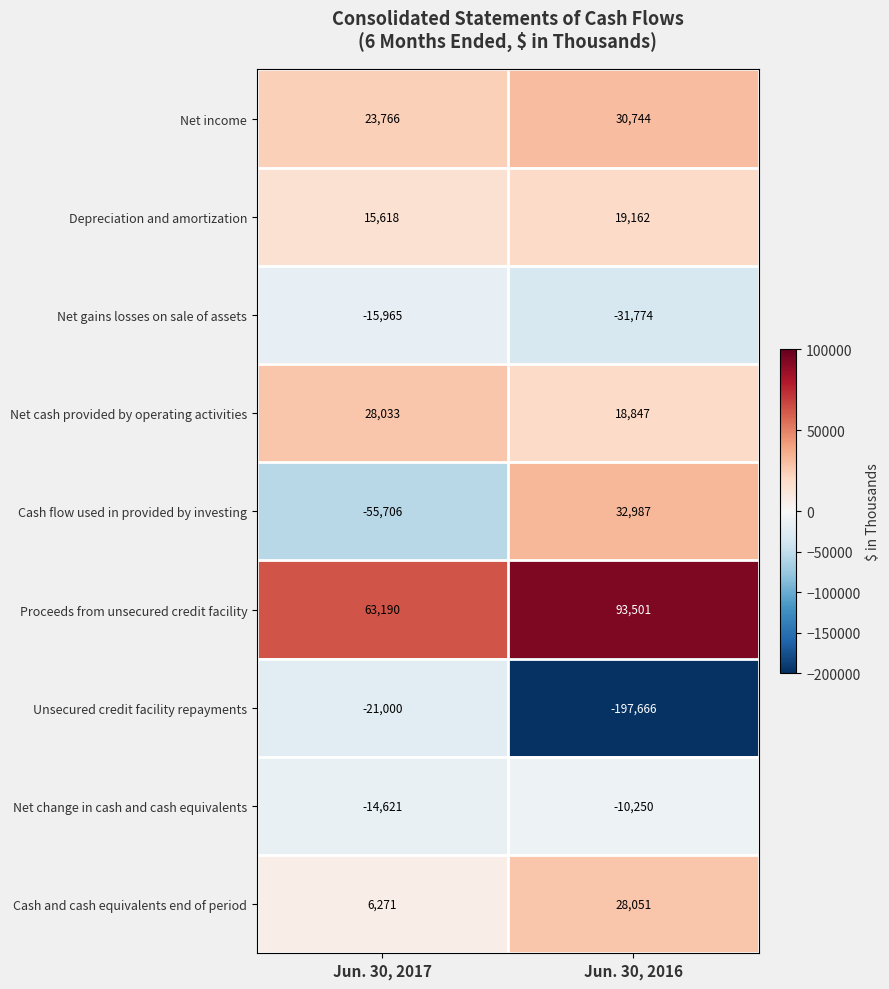

Which series changed the most between Jun. 30, 2017 and Jun. 30, 2016?

Unsecured credit facility repayments